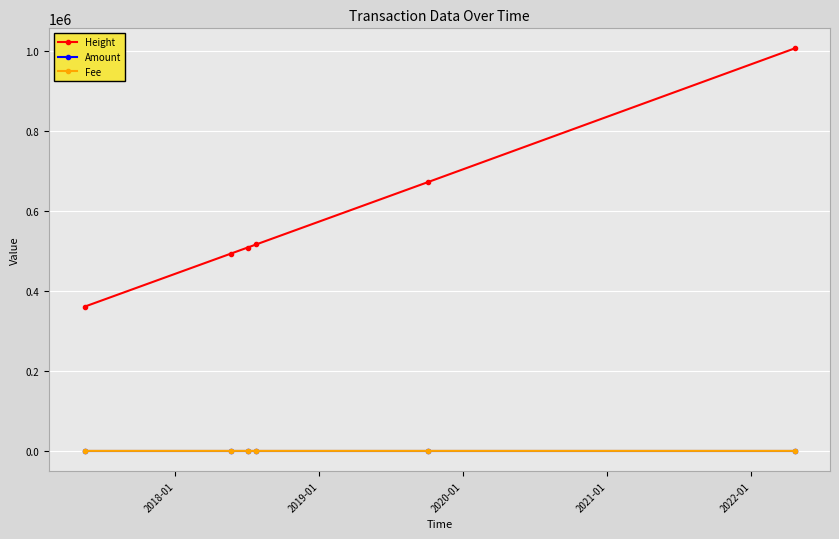

What is the difference between the second highest and second lowest values in the Fee series?

0.9